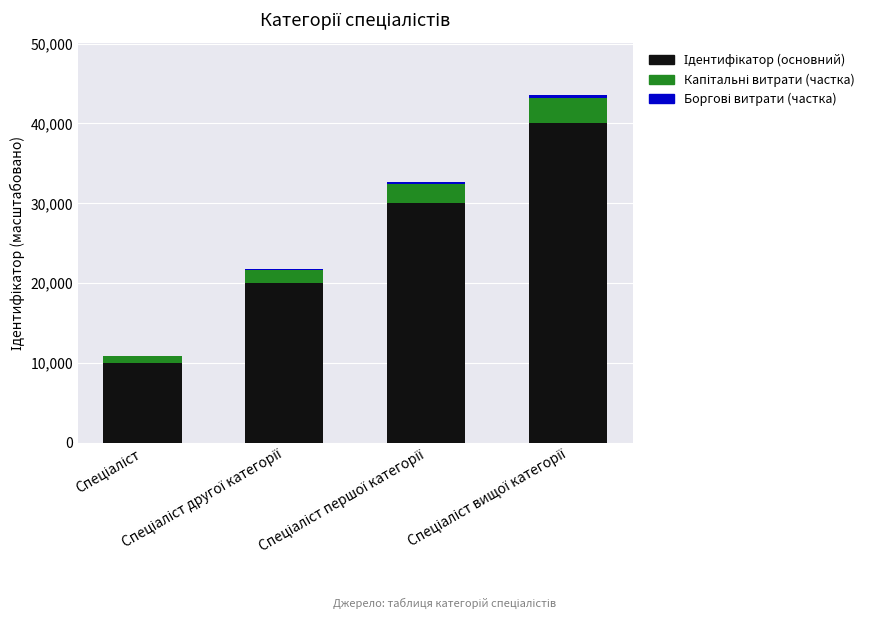

Rank the series by their maximum value, from highest to lowest.

Ідентифікатор (основний), Капітальні витрати (частка), Боргові витрати (частка)